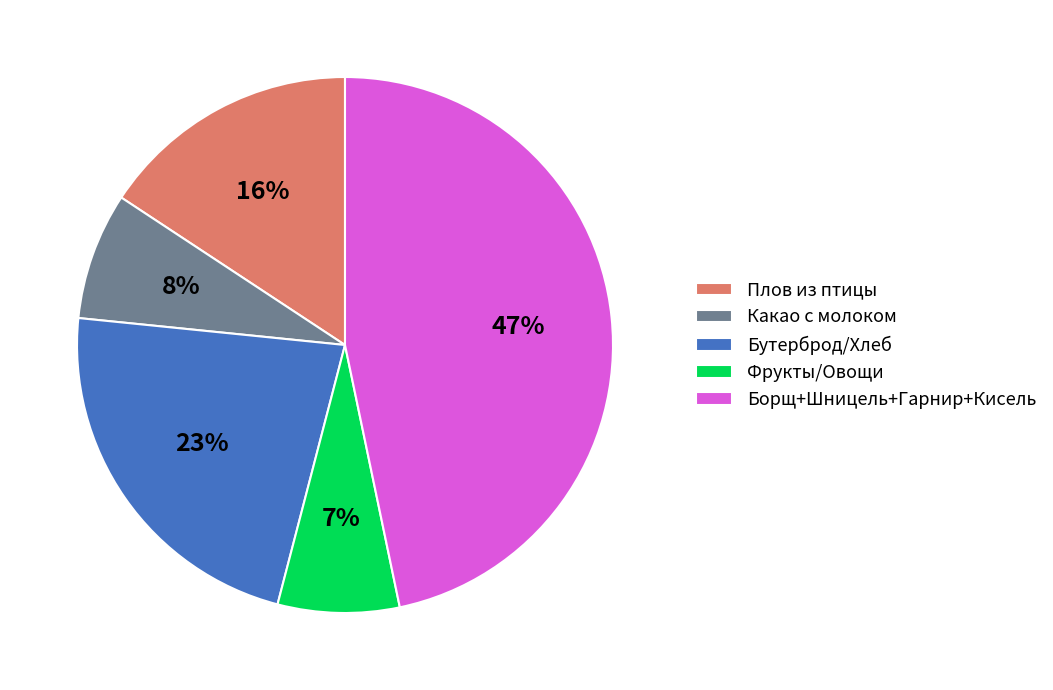

Is there any slice that represents more than half of the pie?

No